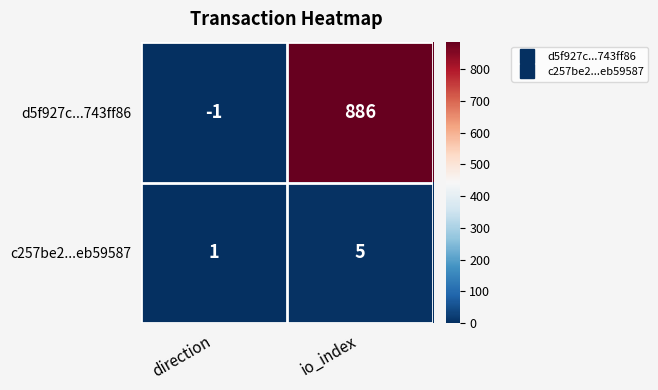

Which category has the lowest value in the d5f927c...743ff86 series?

direction